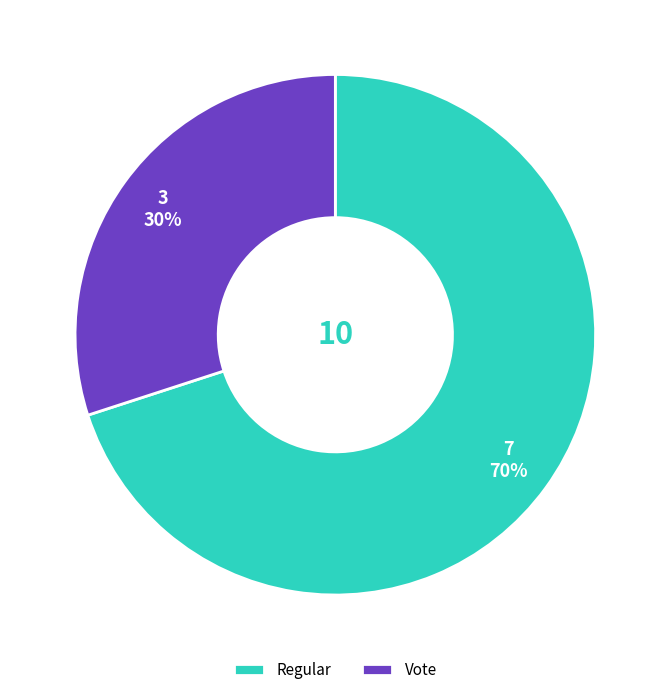

What percentage is the Regular slice, to the nearest percent?

70%